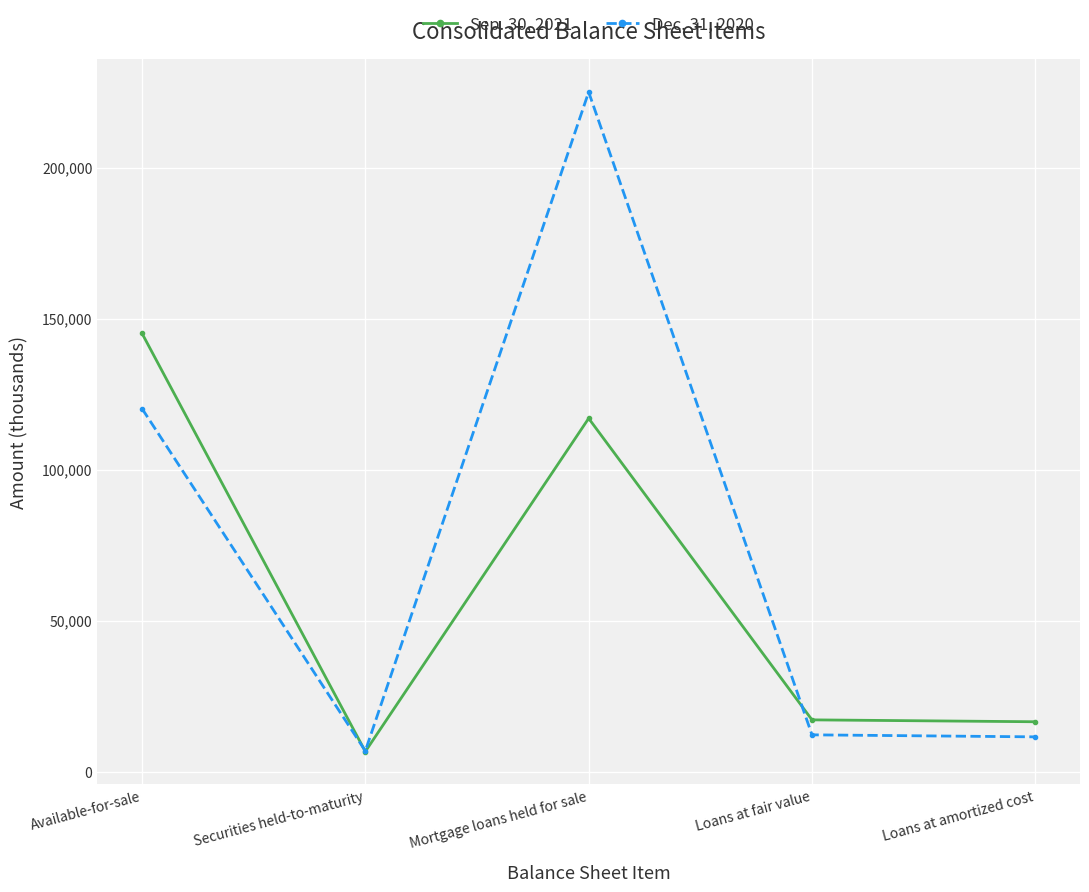

The Sep. 30, 2021 series shows 6548 at Loans at fair value. True or false?

False